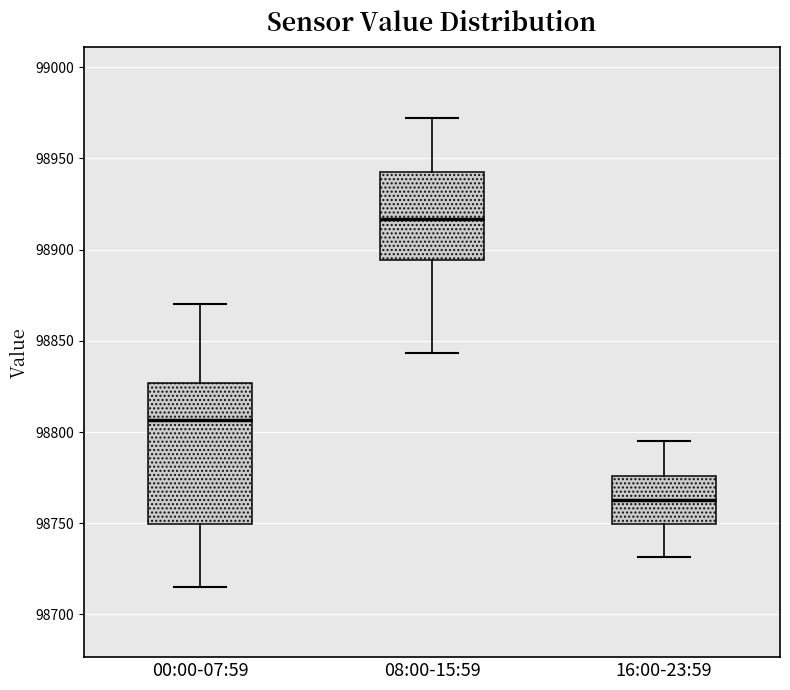

Where is the lower edge of the box for 16:00-23:59 on the y-axis? The values are not printed on the chart, so give them approximately, as read against the axis.

98750